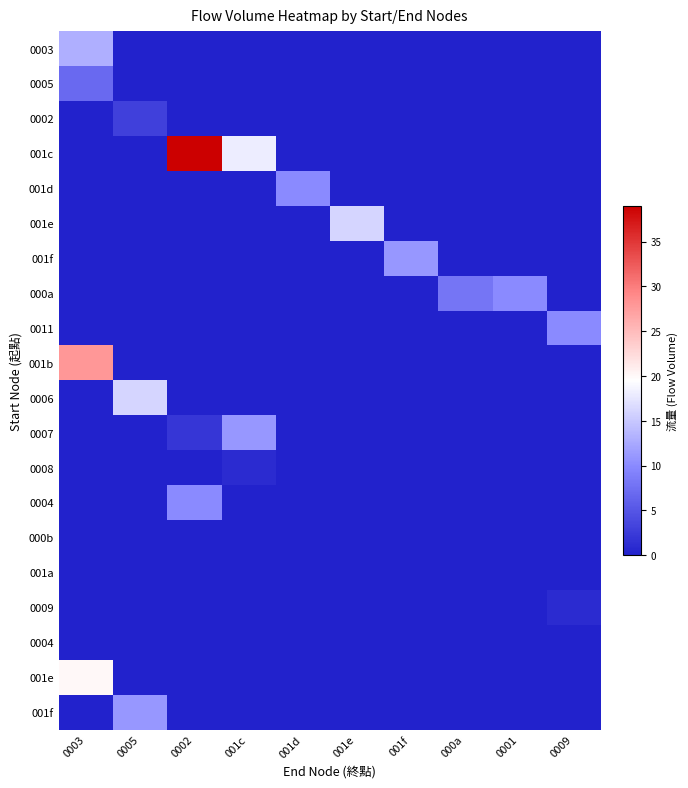

How many categories are shown in the chart?

10